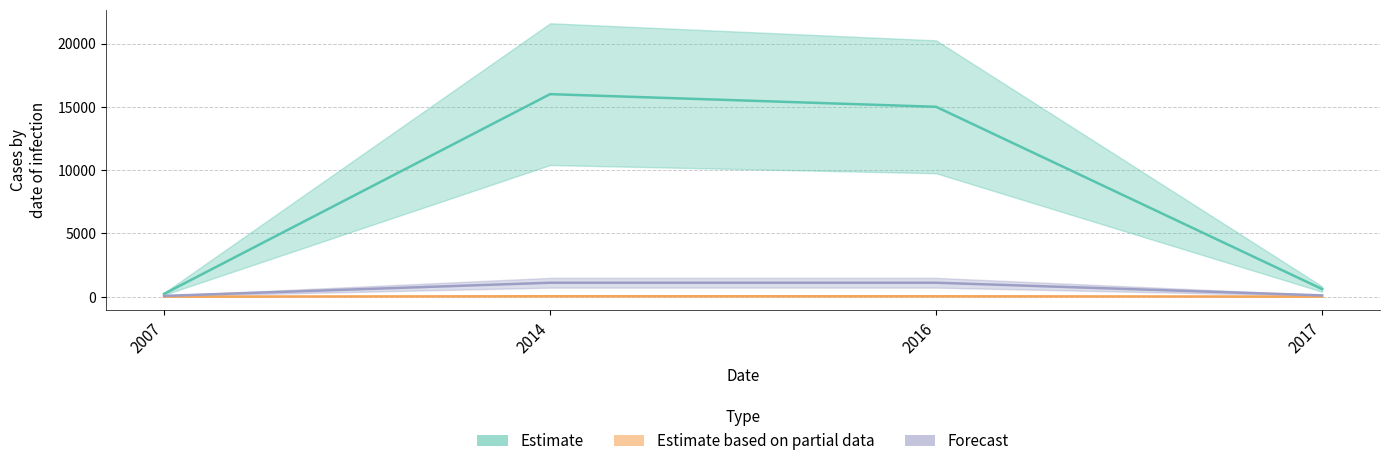

True or false: Estimate based on partial data and Estimate cross at least once.

False